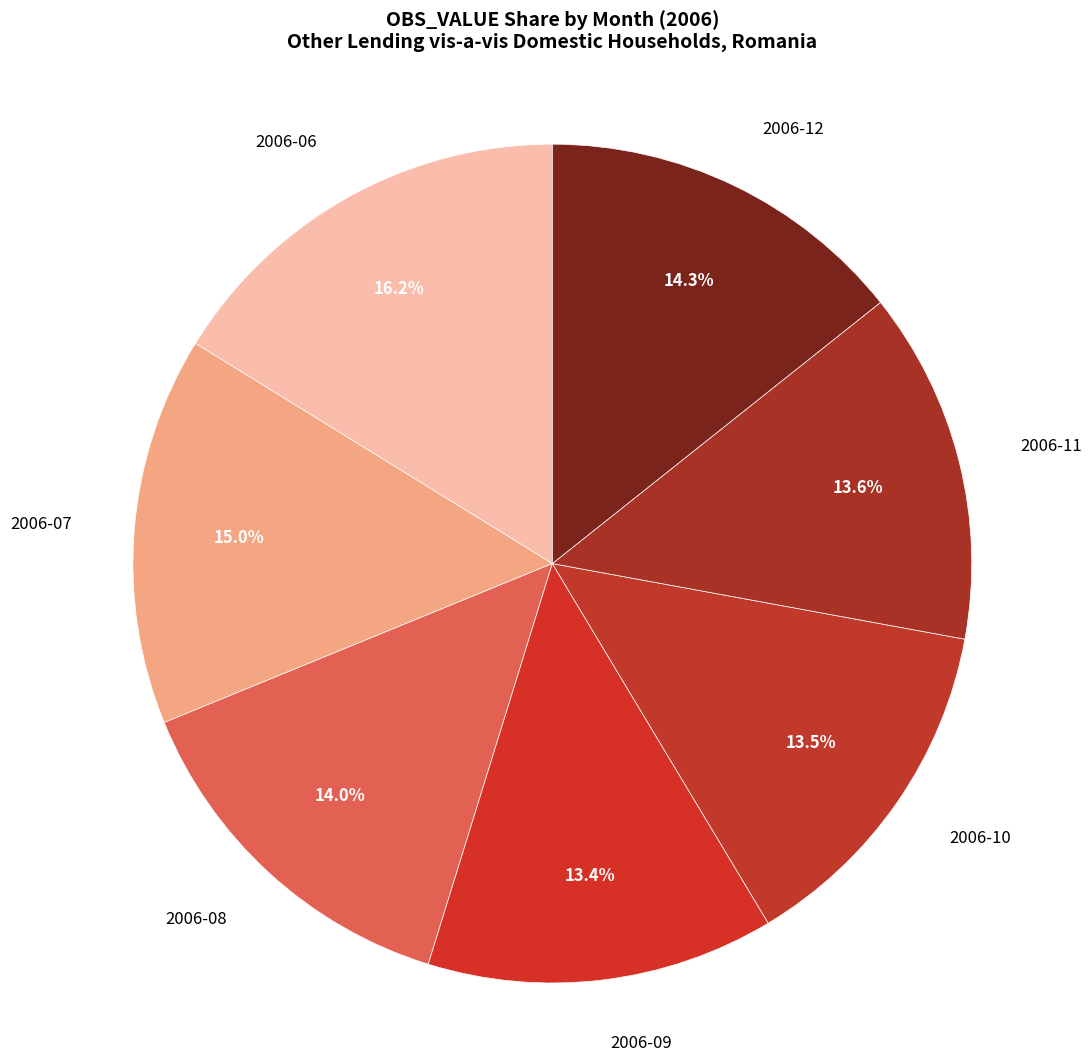

To the nearest percent, what is the combined percentage of 2006-12 and 2006-07?

29%